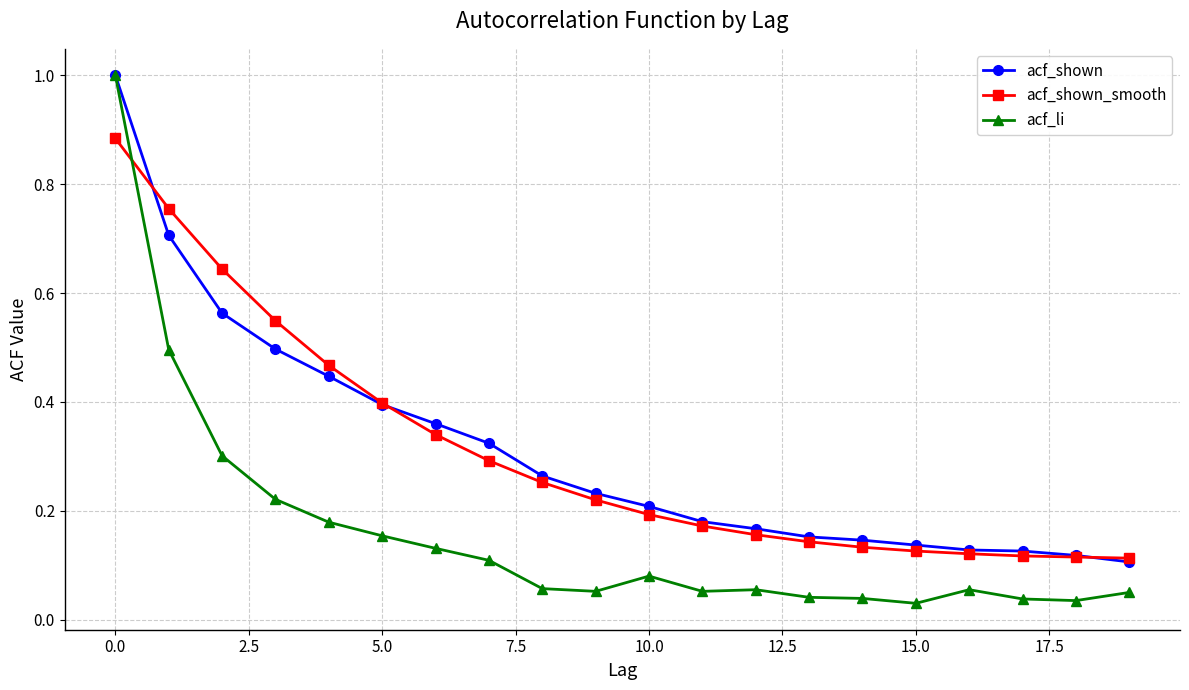

What is the greatest value displayed?

1.0